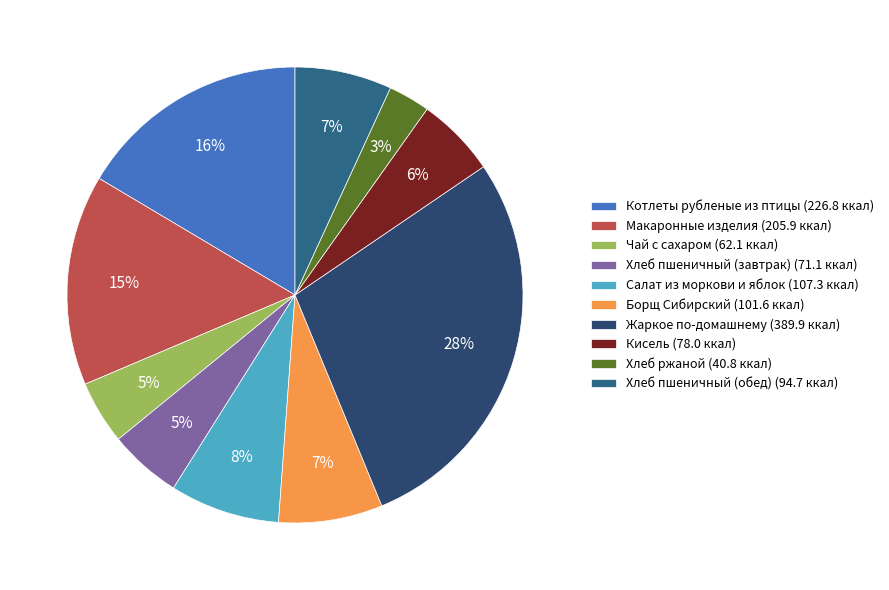

Does any single category account for the majority?

No